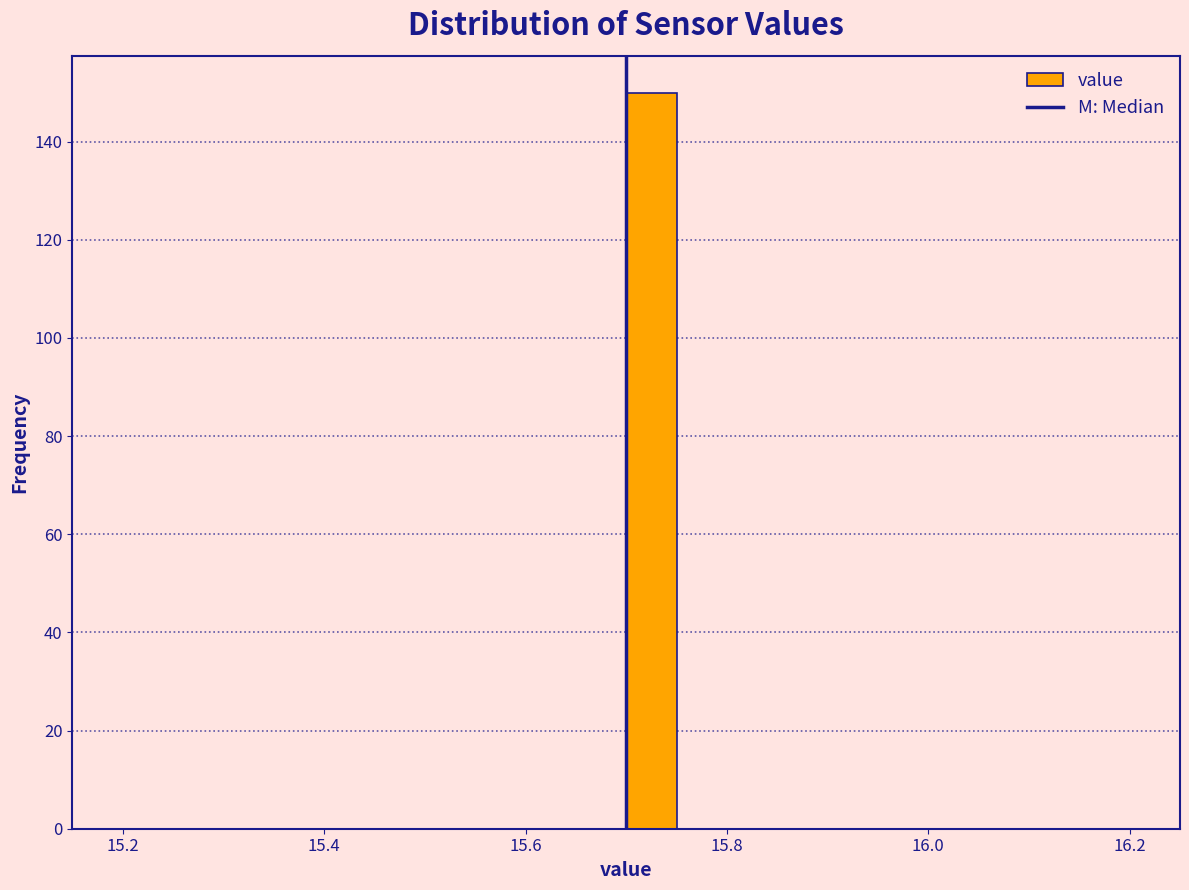

Around what value on the x-axis is the tallest bar? Give the approximate position of its centre, as read against the axis.

15.72